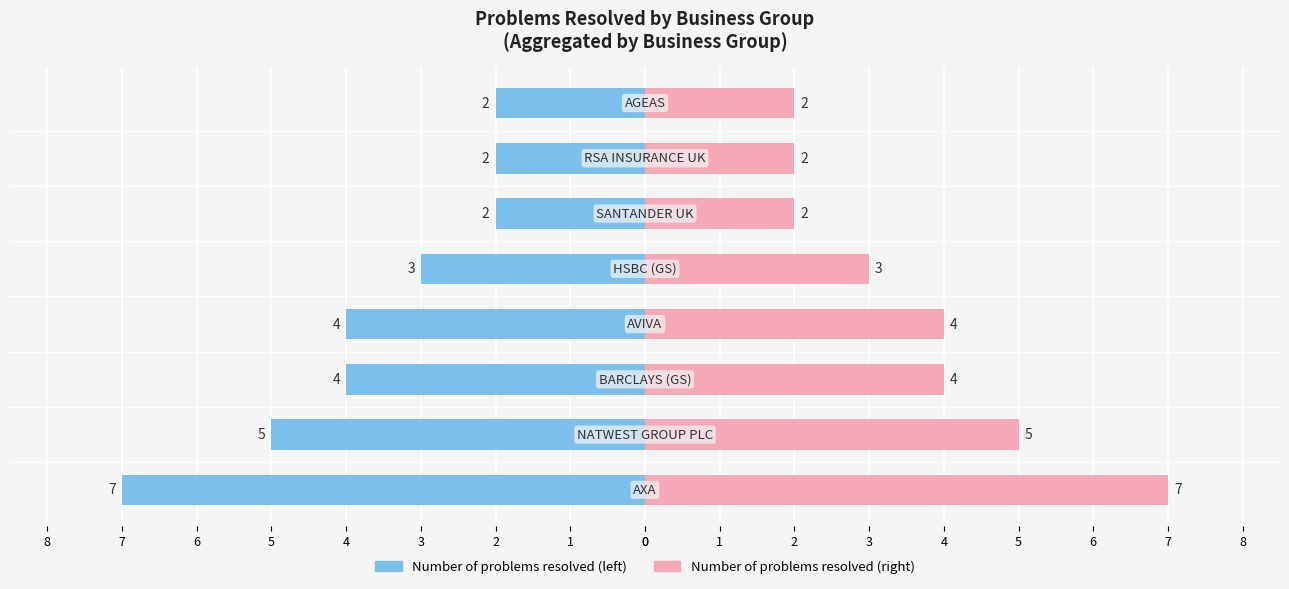

What is the value of the 3rd bar from the left?

7